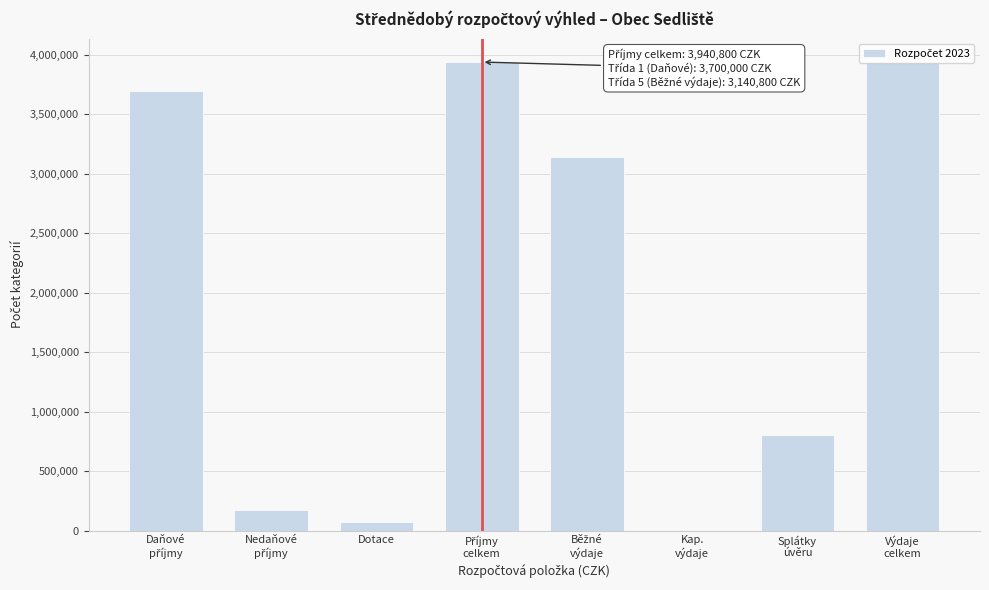

What is the greatest value displayed?

3940800